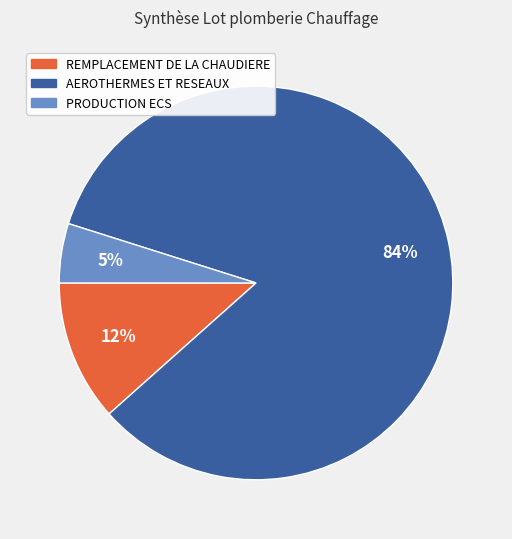

Which category has the smallest portion of the pie?

PRODUCTION ECS